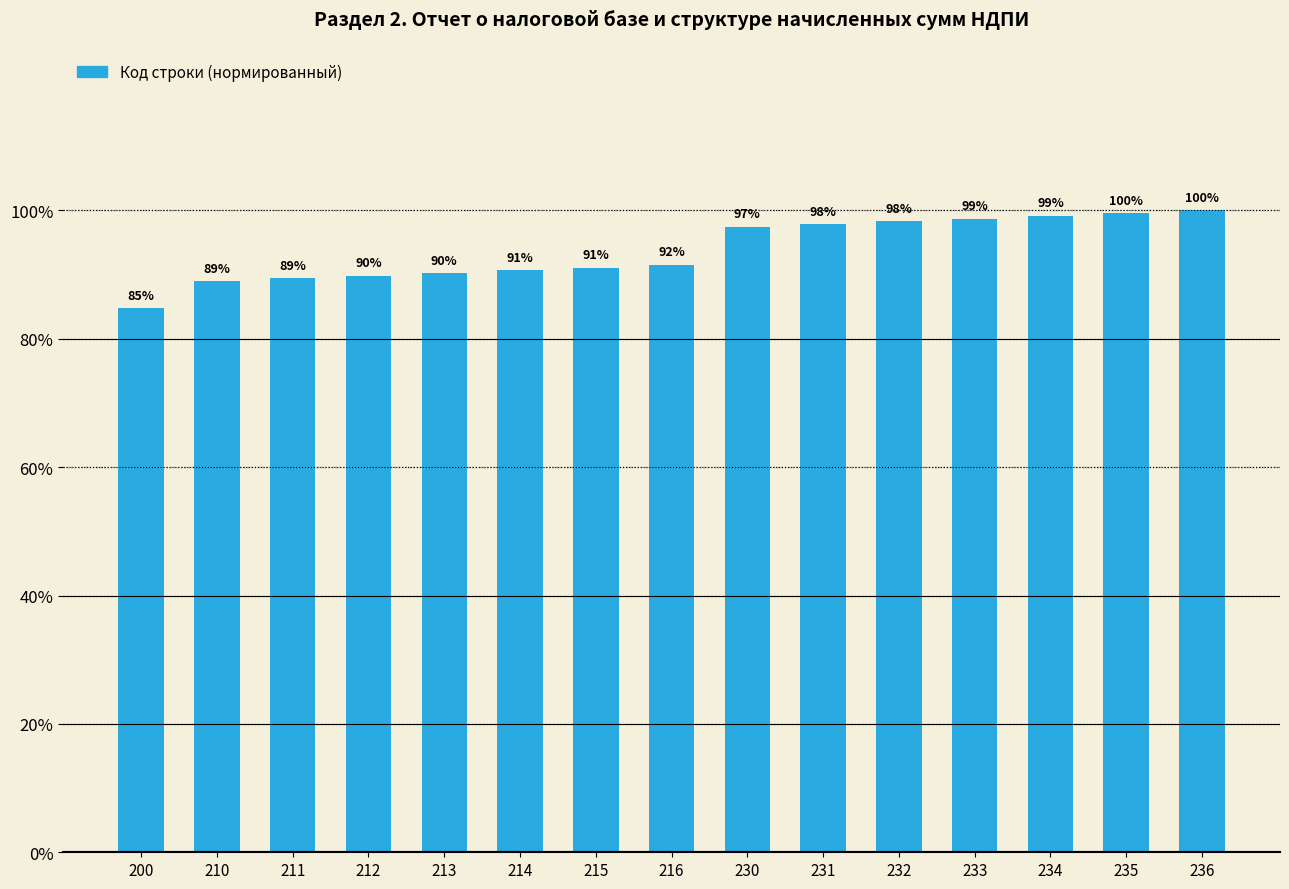

Are the bars horizontal?

No